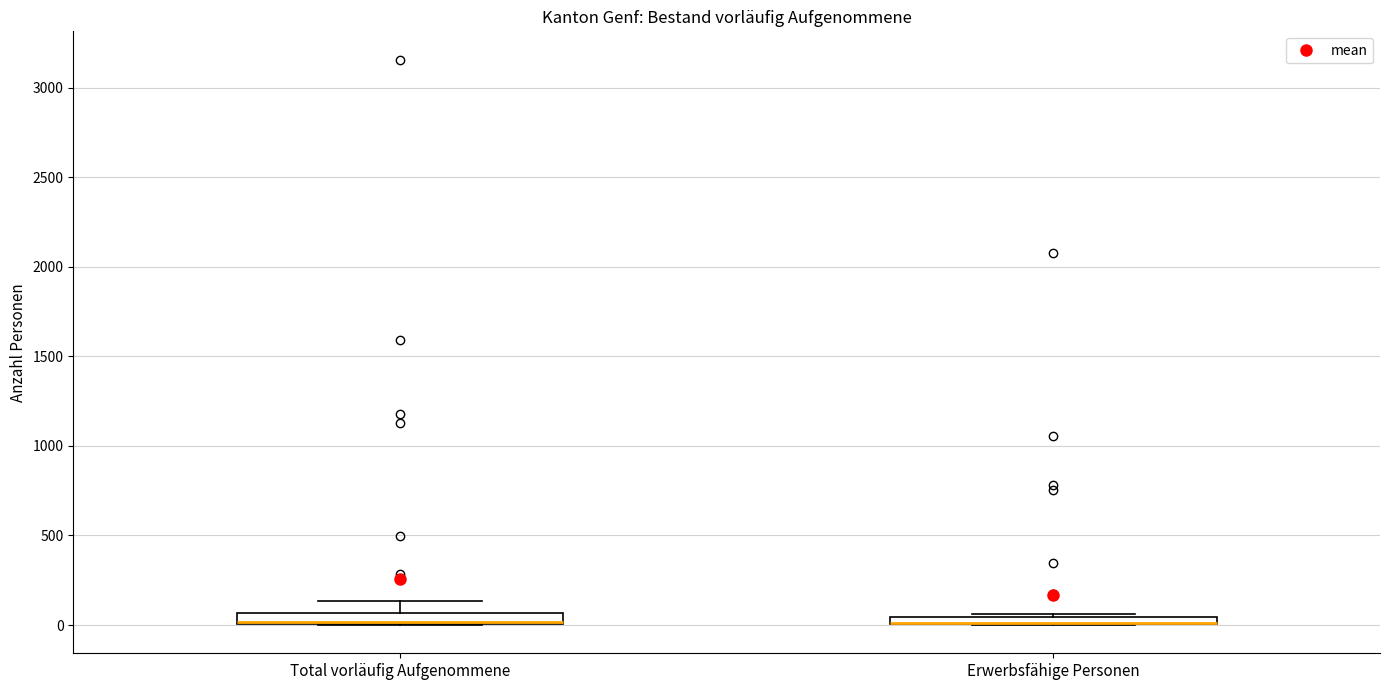

Where is the lower edge of the box for Erwerbsfähige Personen on the y-axis? The values are not printed on the chart, so give them approximately, as read against the axis.

0